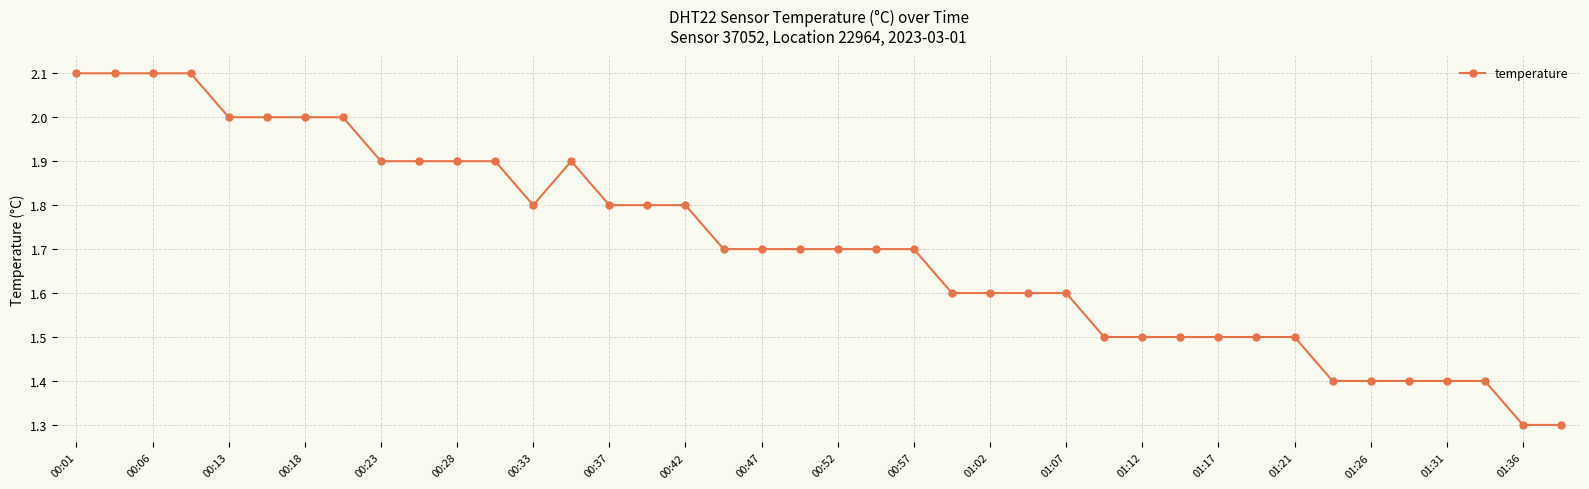

Reading left to right, extract all data points from this chart.

2.1	2.1	2.1	2.1	2.0	2.0	2.0	2.0	1.9	1.9	1.9	1.9	1.8	1.9	1.8	1.8	1.8	1.7	1.7	1.7	1.7	1.7	1.7	1.6	1.6	1.6	1.6	1.5	1.5	1.5	1.5	1.5	1.5	1.4	1.4	1.4	1.4	1.4	1.3	1.3